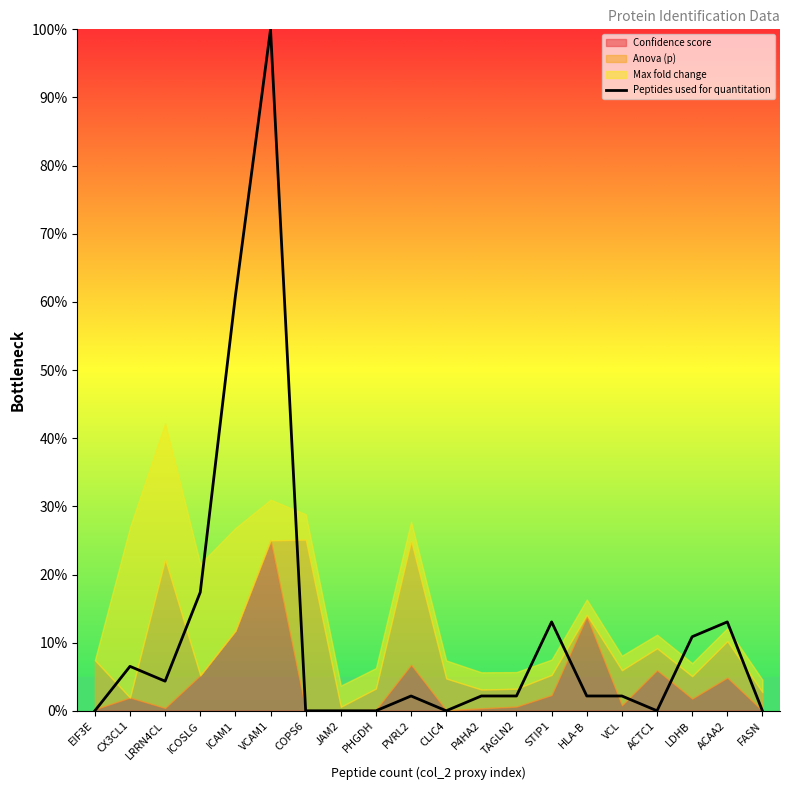

What is the label of the 19th point from the left?

ACAA2